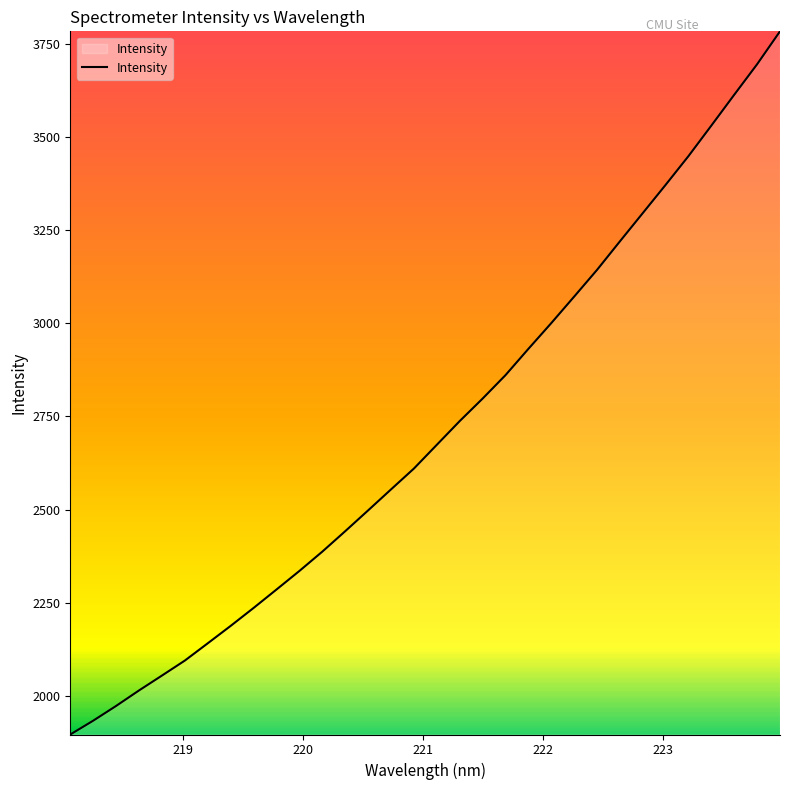

What is the minimum value shown in the chart?

1897.0